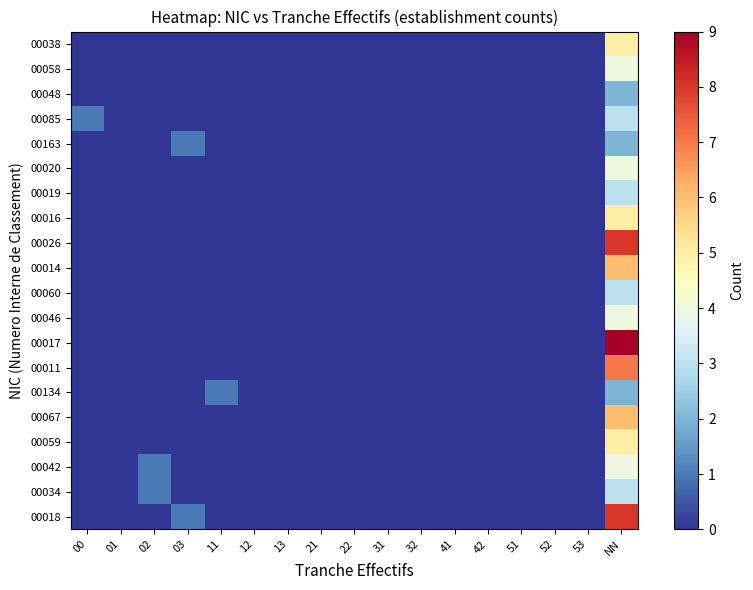

Reading left to right, what are all the values shown in this chart?

00018: 00=0	01=0	02=0	03=1	11=0	12=0	13=0	21=0	22=0	31=0	32=0	41=0	42=0	51=0	52=0	53=0	NN=8
00034: 00=0	01=0	02=1	03=0	11=0	12=0	13=0	21=0	22=0	31=0	32=0	41=0	42=0	51=0	52=0	53=0	NN=3
00042: 00=0	01=0	02=1	03=0	11=0	12=0	13=0	21=0	22=0	31=0	32=0	41=0	42=0	51=0	52=0	53=0	NN=4
00059: 00=0	01=0	02=0	03=0	11=0	12=0	13=0	21=0	22=0	31=0	32=0	41=0	42=0	51=0	52=0	53=0	NN=5
00067: 00=0	01=0	02=0	03=0	11=0	12=0	13=0	21=0	22=0	31=0	32=0	41=0	42=0	51=0	52=0	53=0	NN=6
00134: 00=0	01=0	02=0	03=0	11=1	12=0	13=0	21=0	22=0	31=0	32=0	41=0	42=0	51=0	52=0	53=0	NN=2
00011: 00=0	01=0	02=0	03=0	11=0	12=0	13=0	21=0	22=0	31=0	32=0	41=0	42=0	51=0	52=0	53=0	NN=7
00017: 00=0	01=0	02=0	03=0	11=0	12=0	13=0	21=0	22=0	31=0	32=0	41=0	42=0	51=0	52=0	53=0	NN=9
00046: 00=0	01=0	02=0	03=0	11=0	12=0	13=0	21=0	22=0	31=0	32=0	41=0	42=0	51=0	52=0	53=0	NN=4
00060: 00=0	01=0	02=0	03=0	11=0	12=0	13=0	21=0	22=0	31=0	32=0	41=0	42=0	51=0	52=0	53=0	NN=3
00014: 00=0	01=0	02=0	03=0	11=0	12=0	13=0	21=0	22=0	31=0	32=0	41=0	42=0	51=0	52=0	53=0	NN=6
00026: 00=0	01=0	02=0	03=0	11=0	12=0	13=0	21=0	22=0	31=0	32=0	41=0	42=0	51=0	52=0	53=0	NN=8
00016: 00=0	01=0	02=0	03=0	11=0	12=0	13=0	21=0	22=0	31=0	32=0	41=0	42=0	51=0	52=0	53=0	NN=5
00019: 00=0	01=0	02=0	03=0	11=0	12=0	13=0	21=0	22=0	31=0	32=0	41=0	42=0	51=0	52=0	53=0	NN=3
00020: 00=0	01=0	02=0	03=0	11=0	12=0	13=0	21=0	22=0	31=0	32=0	41=0	42=0	51=0	52=0	53=0	NN=4
00163: 00=0	01=0	02=0	03=1	11=0	12=0	13=0	21=0	22=0	31=0	32=0	41=0	42=0	51=0	52=0	53=0	NN=2
00085: 00=1	01=0	02=0	03=0	11=0	12=0	13=0	21=0	22=0	31=0	32=0	41=0	42=0	51=0	52=0	53=0	NN=3
00048: 00=0	01=0	02=0	03=0	11=0	12=0	13=0	21=0	22=0	31=0	32=0	41=0	42=0	51=0	52=0	53=0	NN=2
00058: 00=0	01=0	02=0	03=0	11=0	12=0	13=0	21=0	22=0	31=0	32=0	41=0	42=0	51=0	52=0	53=0	NN=4
00038: 00=0	01=0	02=0	03=0	11=0	12=0	13=0	21=0	22=0	31=0	32=0	41=0	42=0	51=0	52=0	53=0	NN=5